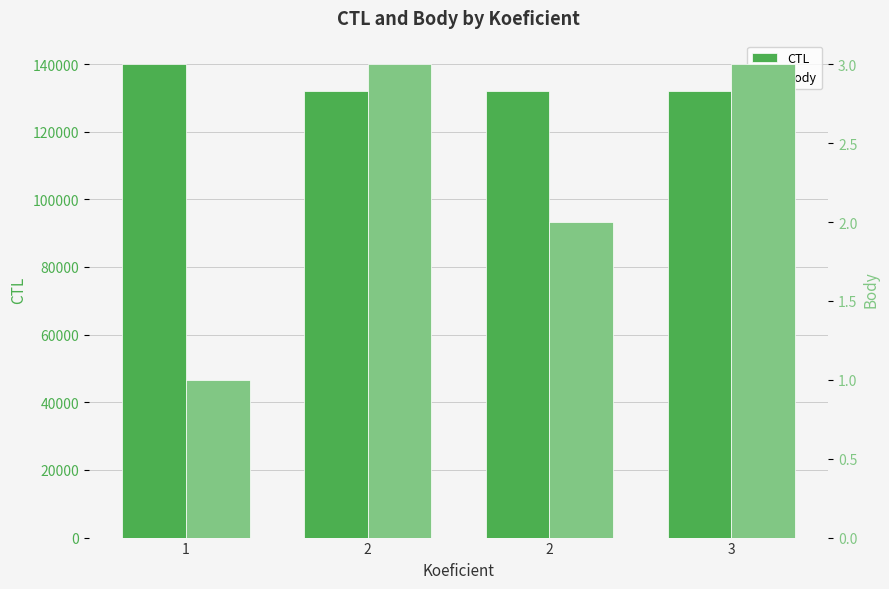

At which label is Body closest to 2?

2